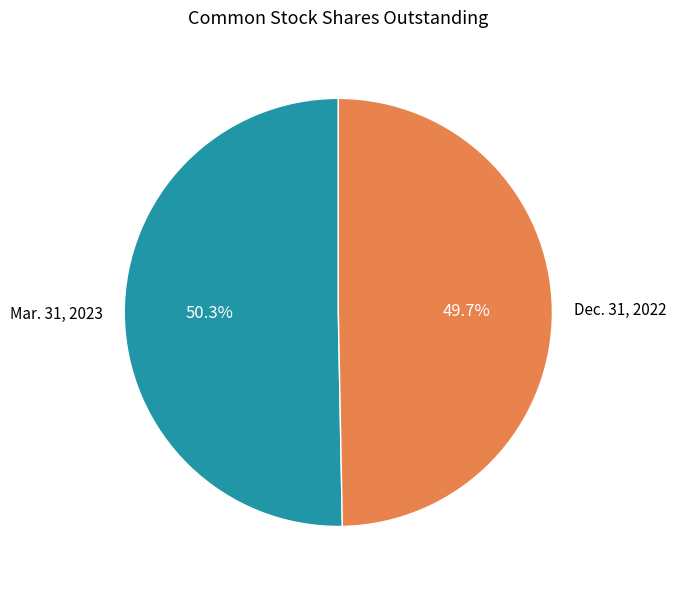

What percentage is the Dec. 31, 2022 slice, to the nearest percent?

50%